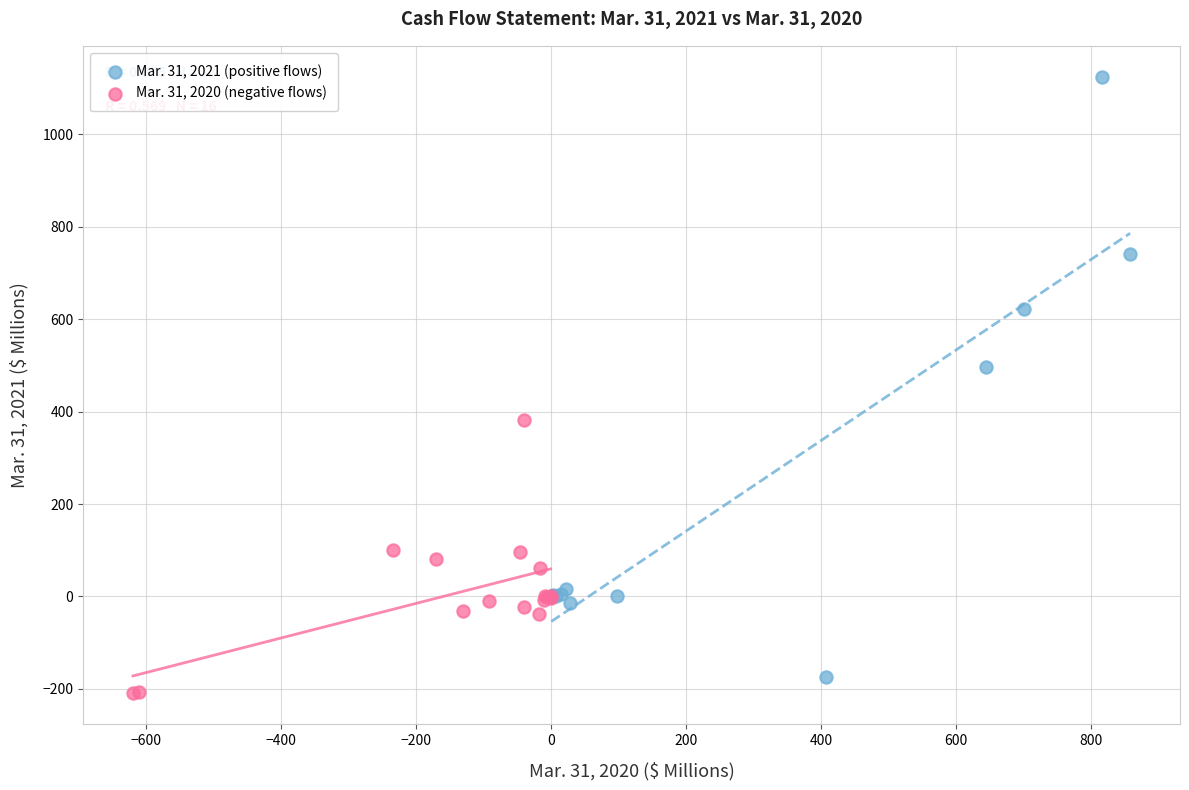

Which series has the widest spread of Y values?

Mar. 31, 2021 (positive flows)